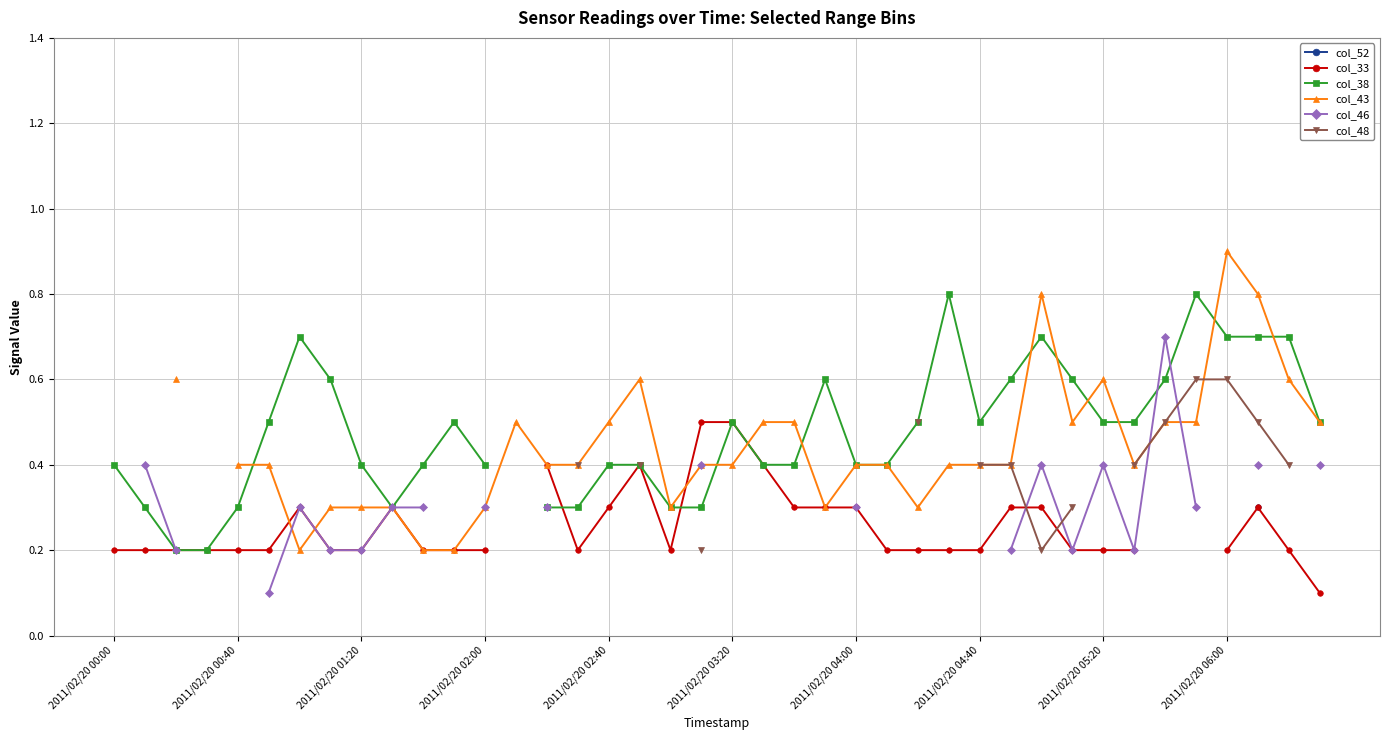

True or false: col_43 and col_33 intersect in this chart.

True